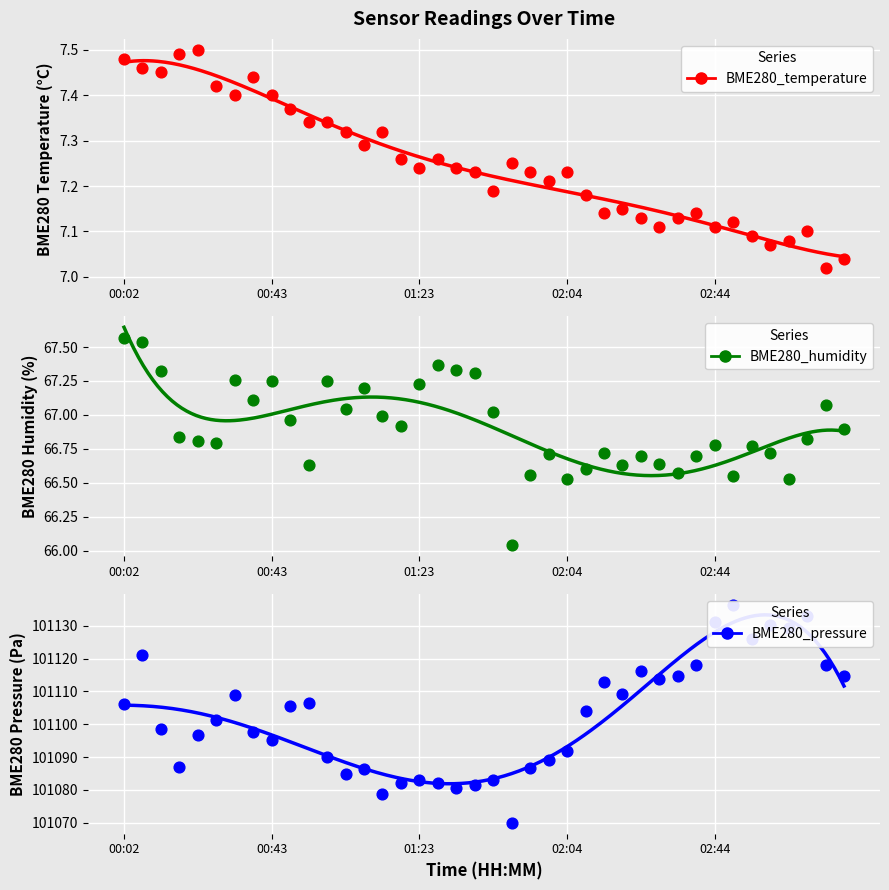

What are all the series names shown in the legend?

BME280_temperature, BME280_humidity, BME280_pressure